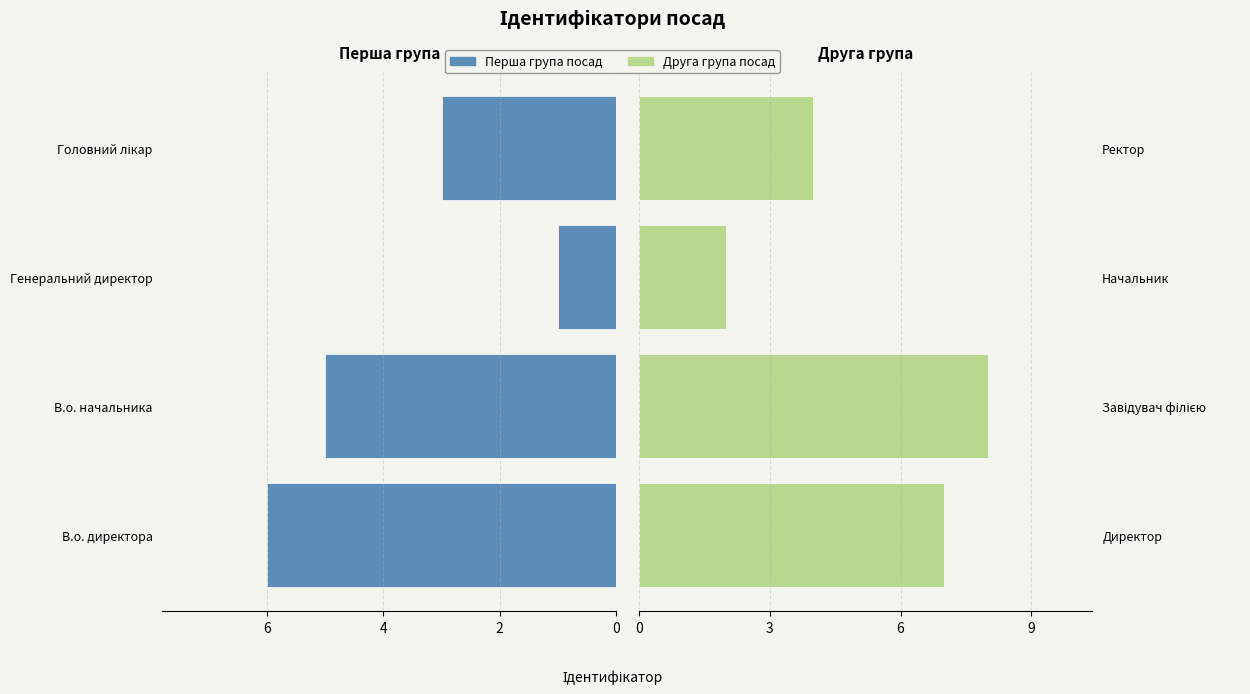

Is it true that Директор / Завідувач філією / Начальник / Ректор equals 7 at Директор?

True